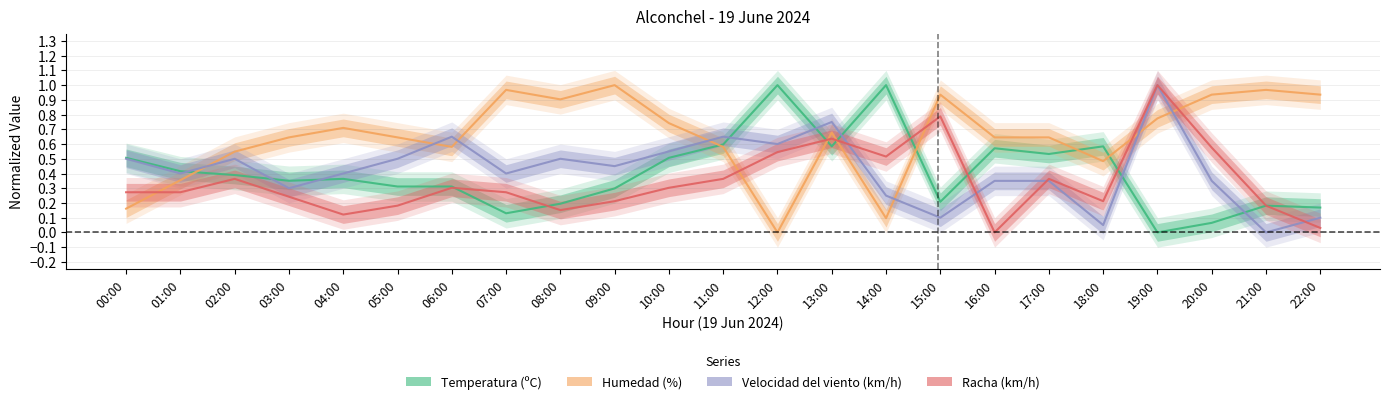

The value of Humedad (%) at 18:00 is 0.8. True or false?

False